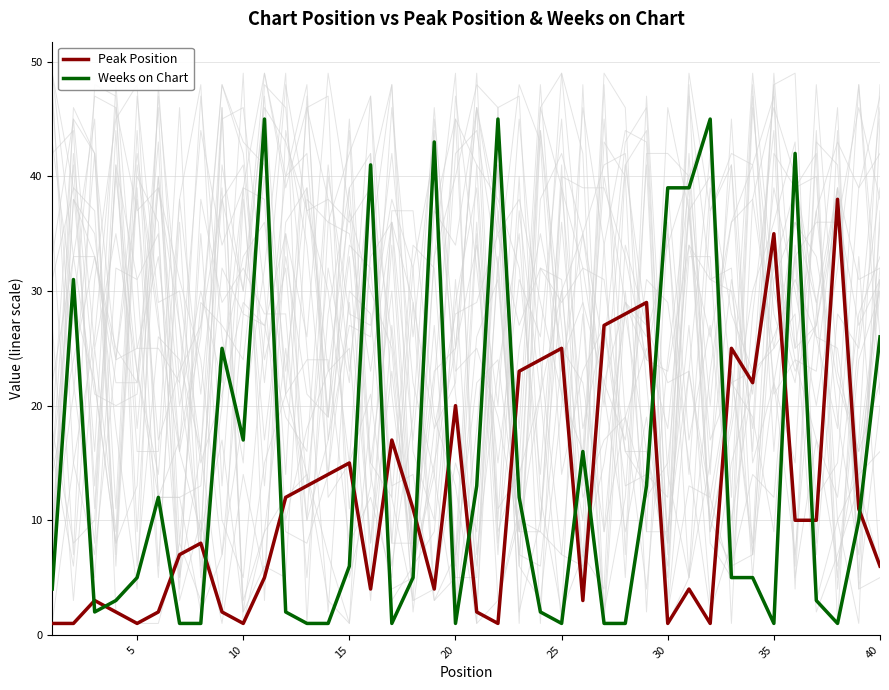

Rank the series by their average value, from lowest to highest.

Peak Position, Weeks on Chart